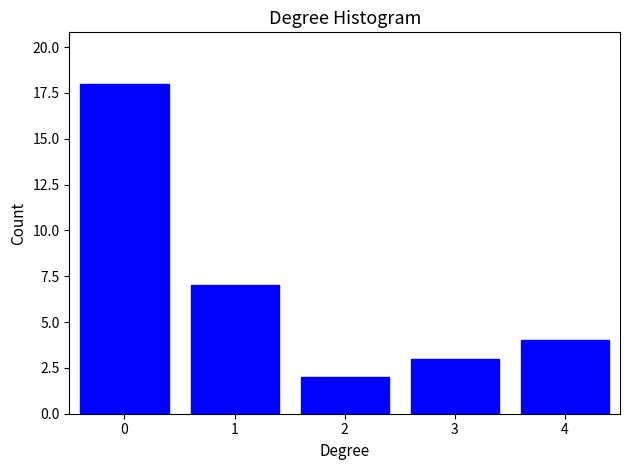

Reading left to right, transcribe all the data shown in this chart.

18	7	2	3	4